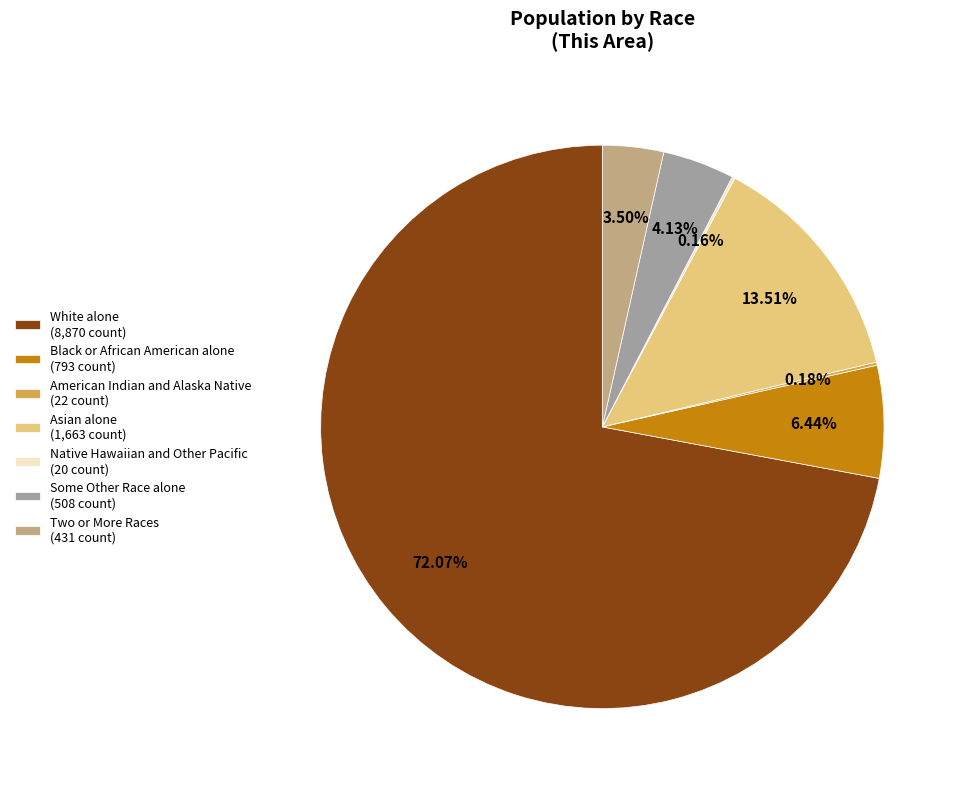

Does White alone (8,870 count) account for over 50% of the chart?

Yes